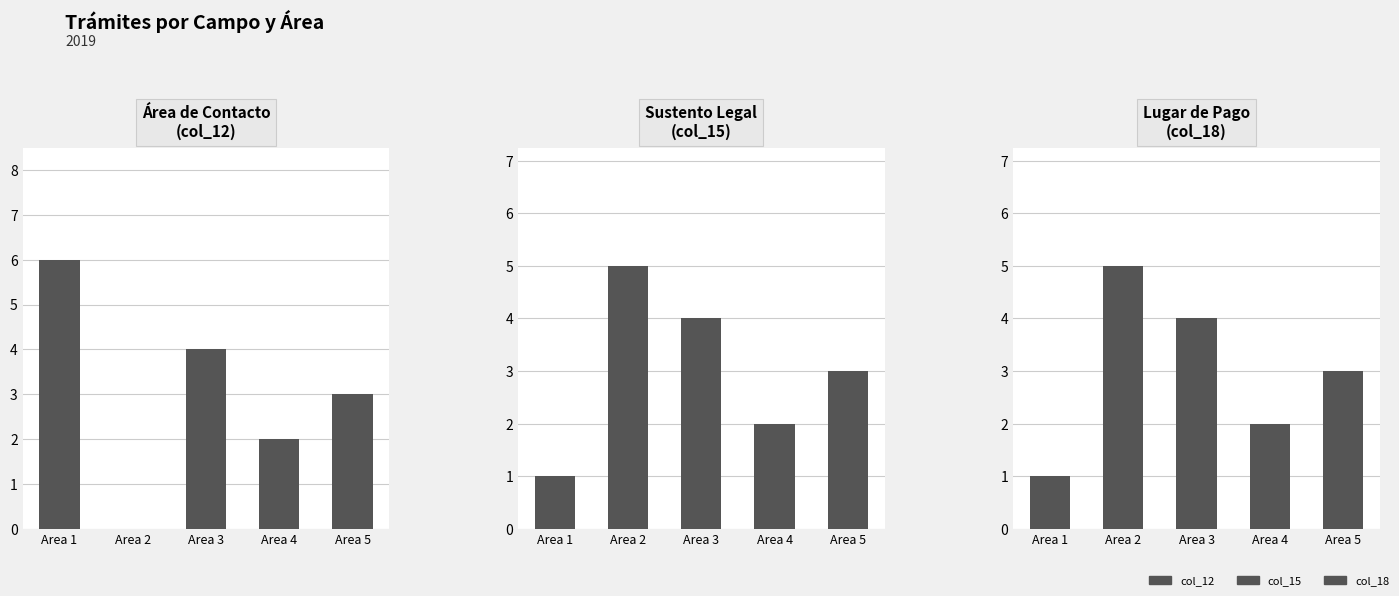

Rank the series at Area 5 from highest to lowest value.

col_12, col_15, col_18